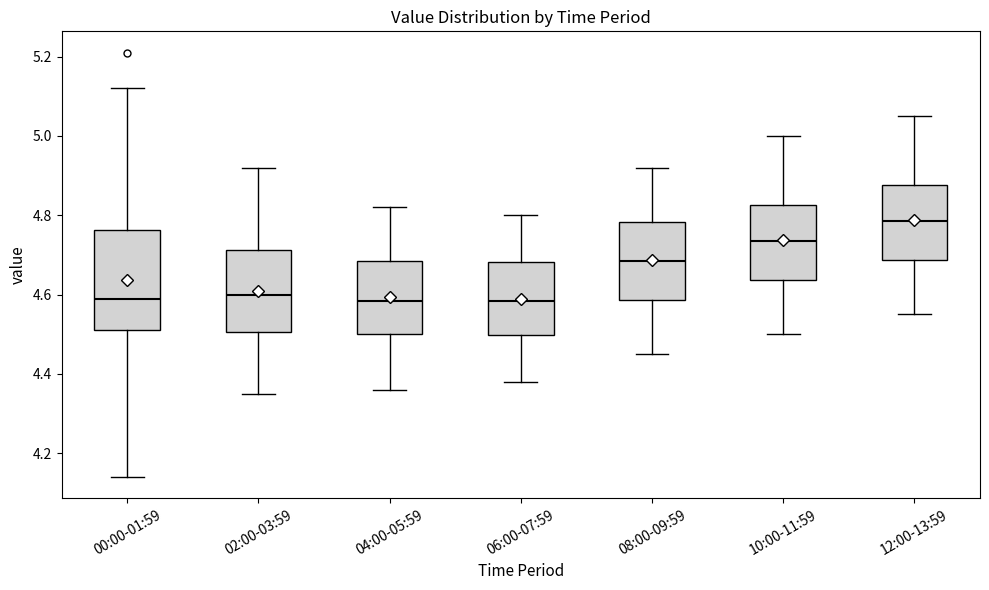

Reading left to right, read every box against the y-axis: the position of its median line, the range the box covers, and the ends of its whiskers. The values are not printed on the chart, so give them approximately, as read against the axis.

00:00-01:59: median 4.60, box 4.52 to 4.76, whiskers 4.14 to 5.12
02:00-03:59: median 4.60, box 4.50 to 4.72, whiskers 4.36 to 4.92
04:00-05:59: median 4.58, box 4.50 to 4.68, whiskers 4.36 to 4.82
06:00-07:59: median 4.58, box 4.50 to 4.68, whiskers 4.38 to 4.80
08:00-09:59: median 4.68, box 4.58 to 4.78, whiskers 4.46 to 4.92
10:00-11:59: median 4.74, box 4.64 to 4.82, whiskers 4.50 to 5.00
12:00-13:59: median 4.78, box 4.68 to 4.88, whiskers 4.56 to 5.06